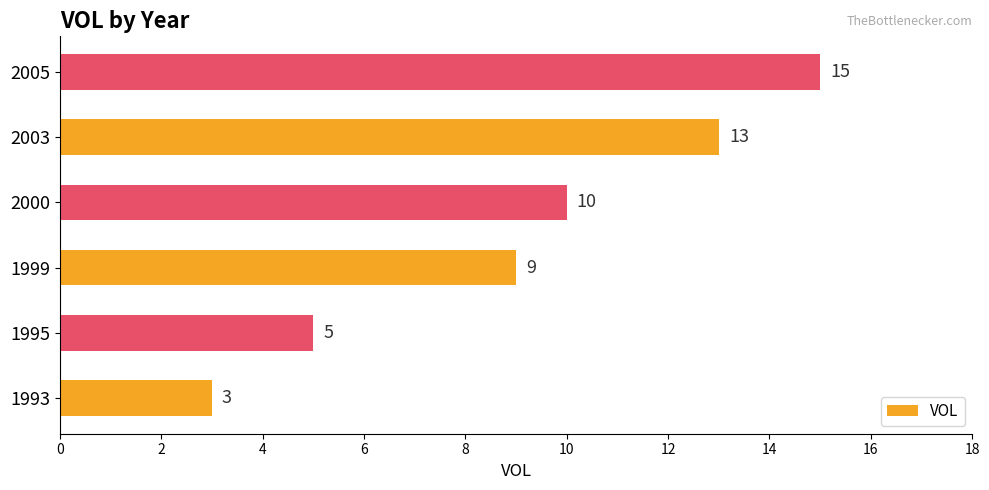

Rank the categories by value from highest to lowest.

2005, 2003, 2000, 1999, 1995, 1993